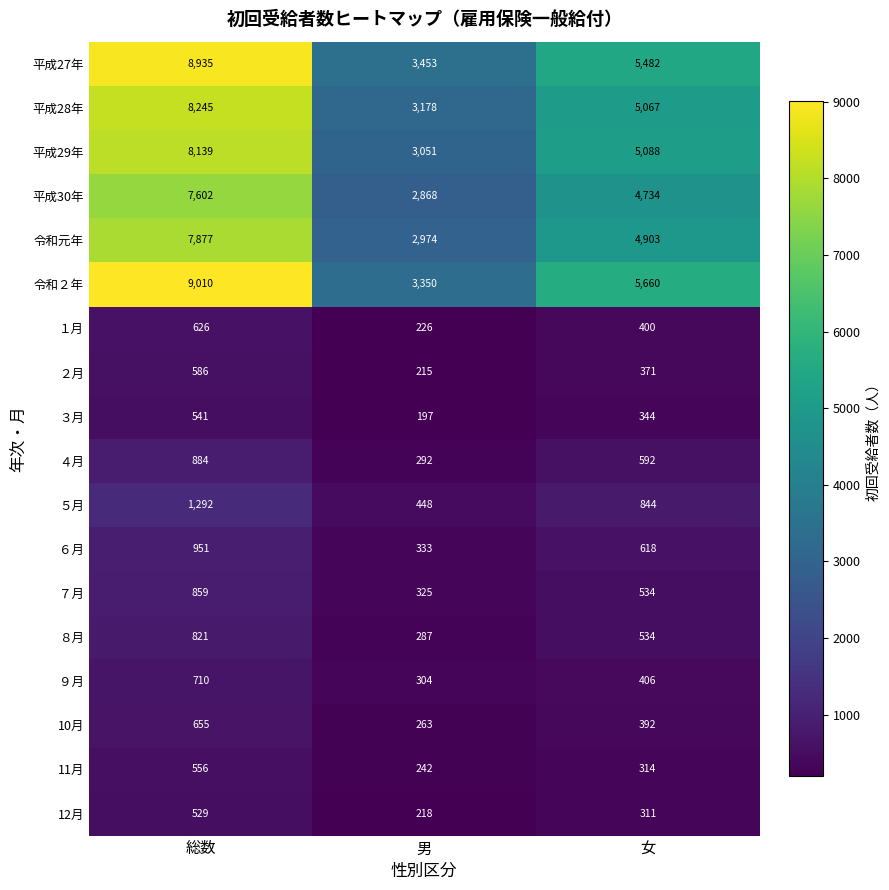

What is the average value of the 平成27年 series?

5957